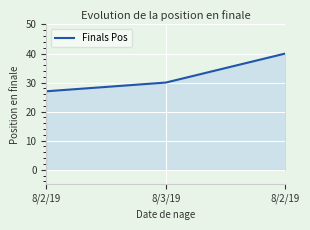

What is the sum of all values?

97